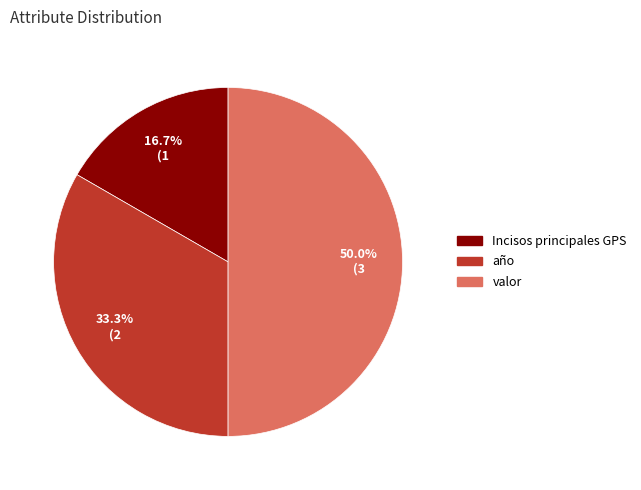

Rank the categories by value from lowest to highest.

Incisos principales GPS, año, valor